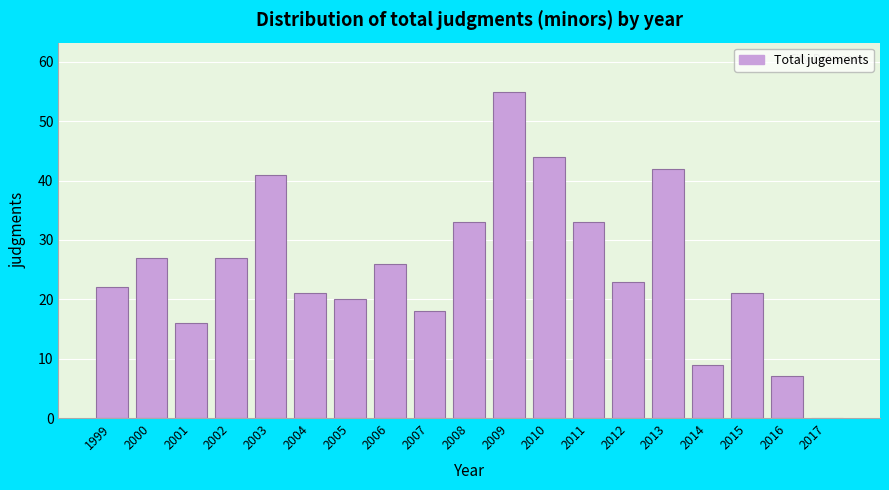

Reading left to right, list all the values displayed in this chart.

1999=22	2000=27	2001=16	2002=27	2003=41	2004=21	2005=20	2006=26	2007=18	2008=33	2009=55	2010=44	2011=33	2012=23	2013=42	2014=9	2015=21	2016=7	2017=0